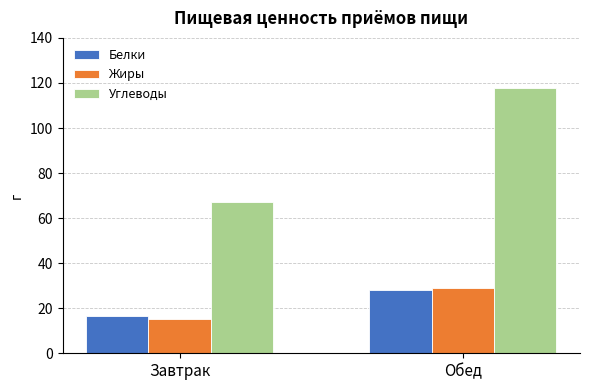

Rank the categories by Белки value from lowest to highest.

Завтрак, Обед